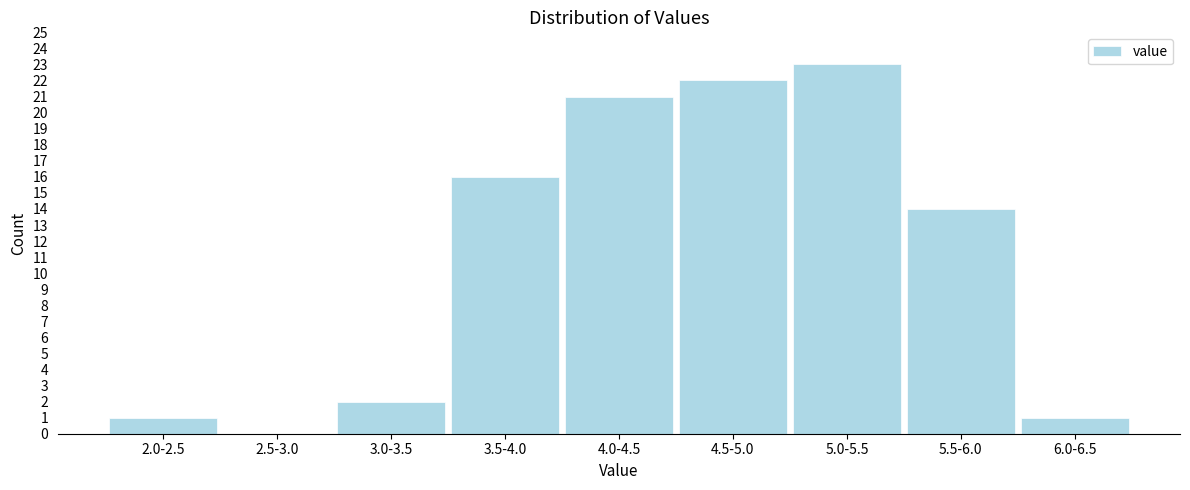

Reading left to right, extract all data points from this chart.

2.0-2.5=1	2.5-3.0=0	3.0-3.5=2	3.5-4.0=16	4.0-4.5=21	4.5-5.0=22	5.0-5.5=23	5.5-6.0=14	6.0-6.5=1